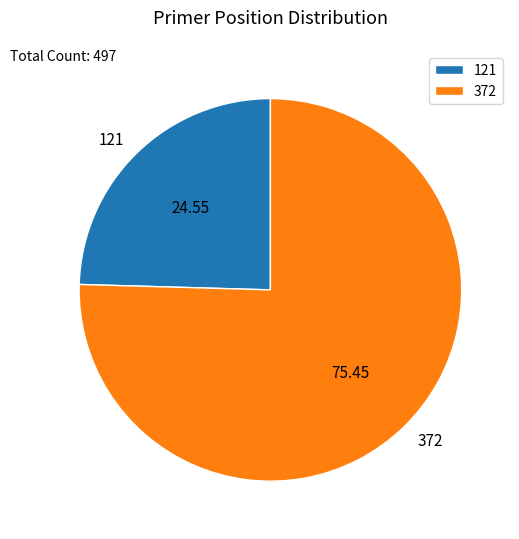

True or false: 121 accounts for 25% of the total.

True